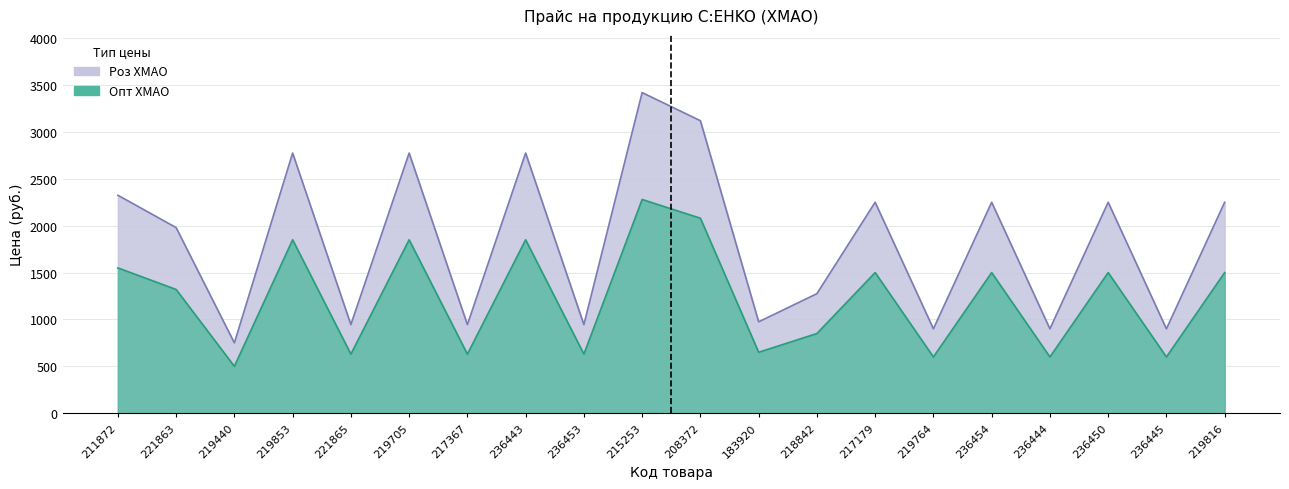

What is the maximum value for Роз ХМАО?

3420